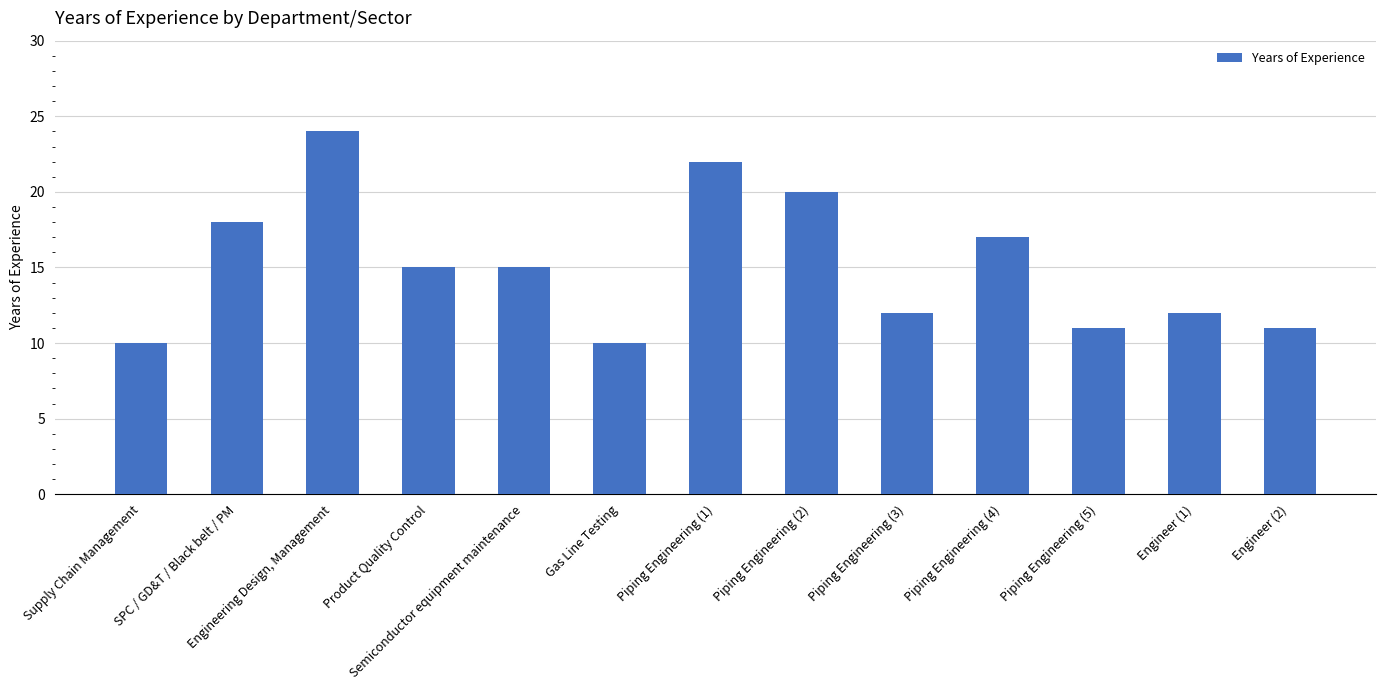

How many bars are there in total?

13